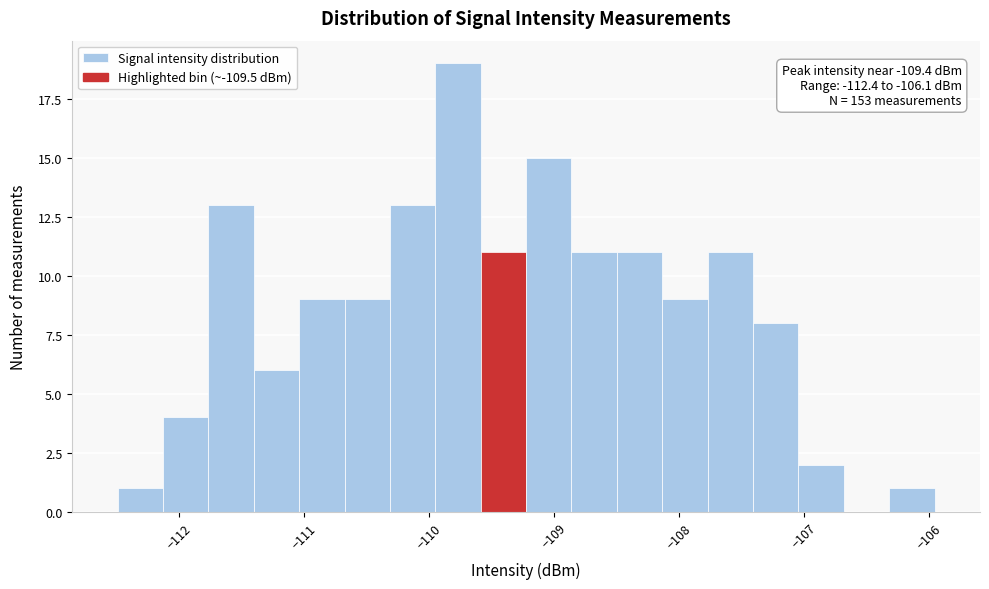

Read against the x-axis, roughly where is the centre of the tallest bar?

-109.8